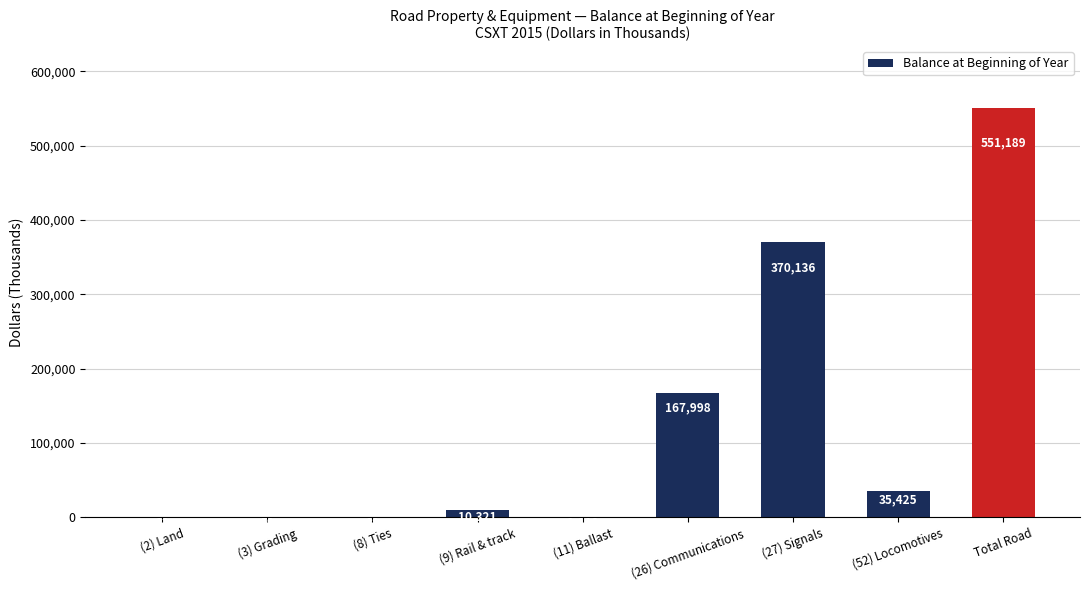

What is the sum of all values?

1136357